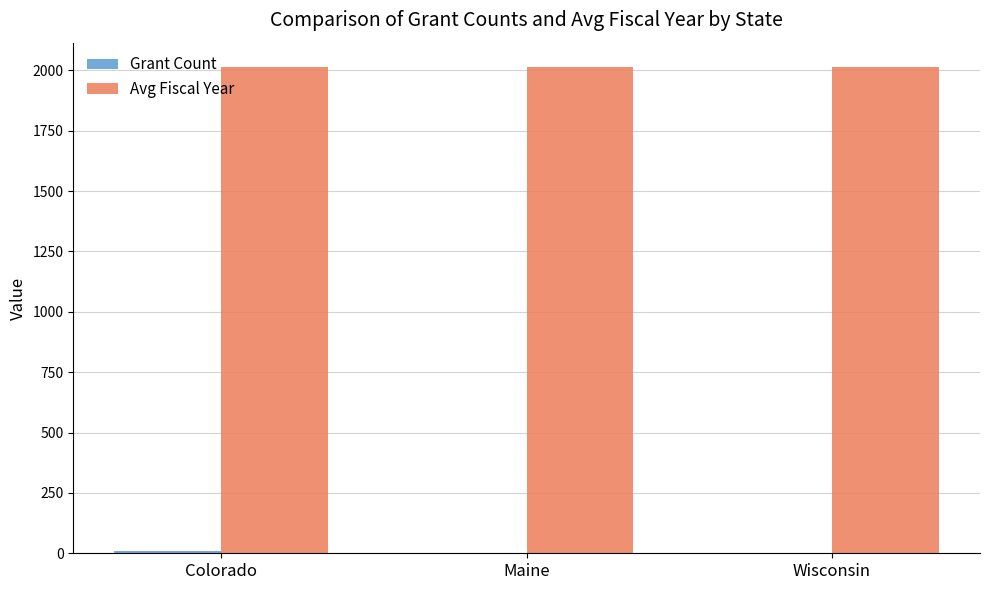

Which series has the largest total across all categories?

Avg Fiscal Year